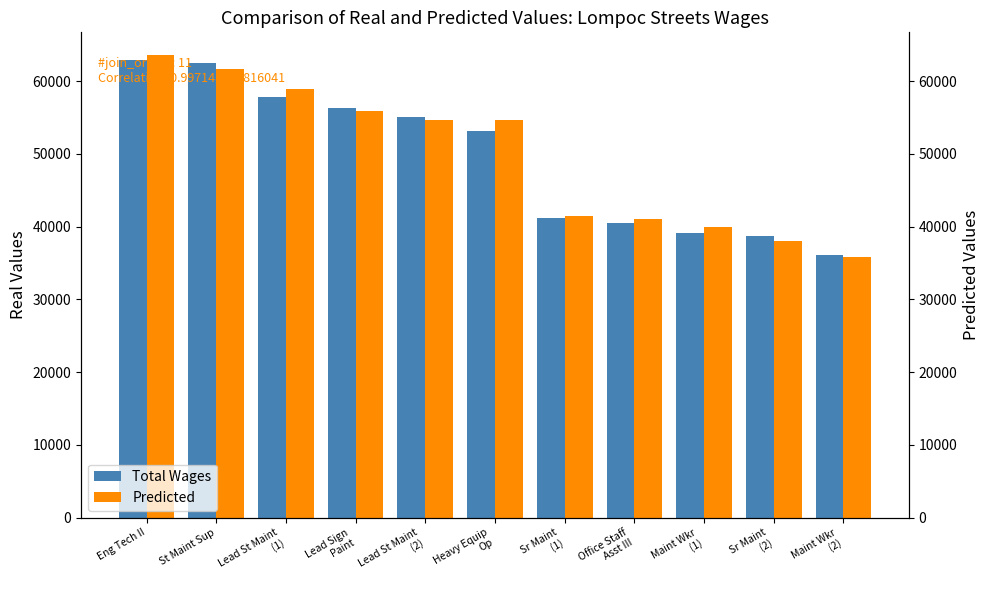

What is the total value across all series at Lead St Maint
(1)?

116770.1